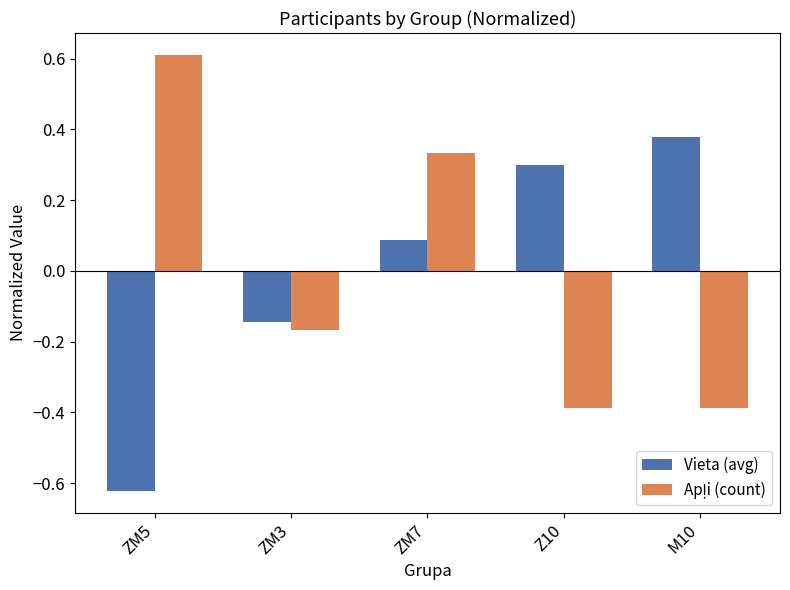

At how many categories does at least one series exceed 0?

4